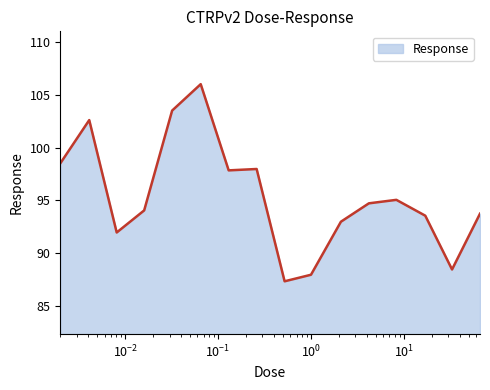

What is the maximum value shown in the chart?

106.0